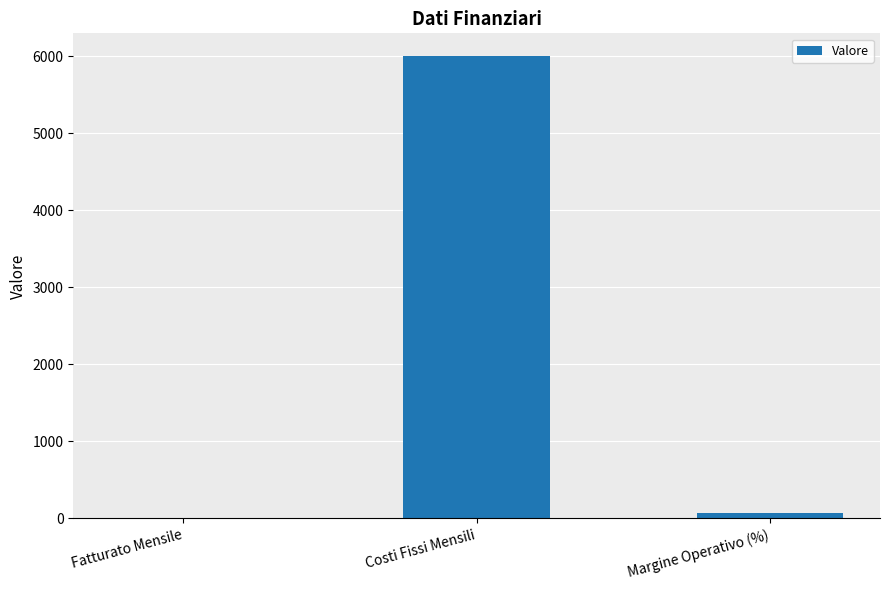

What is the change in value from Fatturato Mensile to Costi Fissi Mensili?

+6000